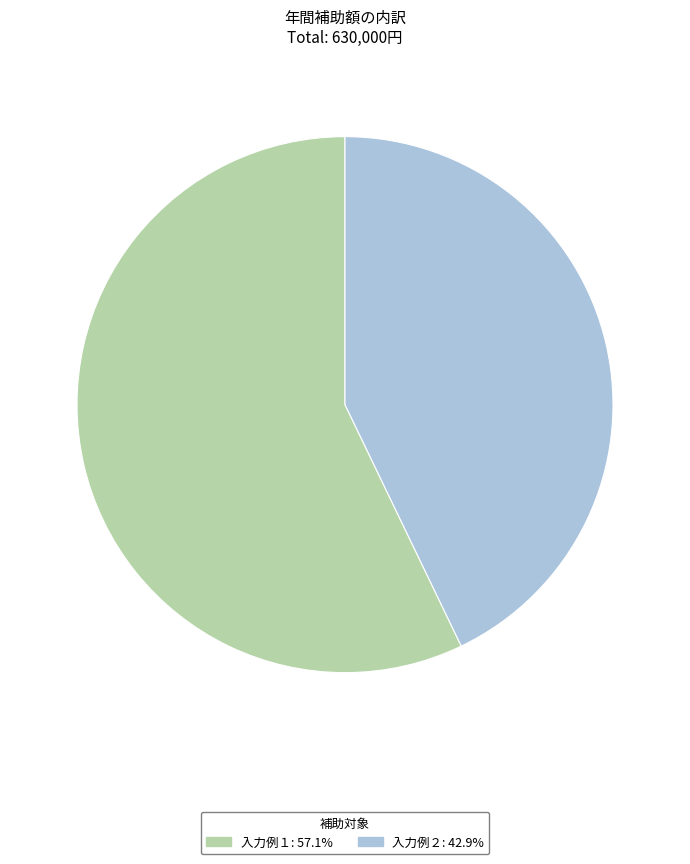

Which slice is the smallest?

入力例２